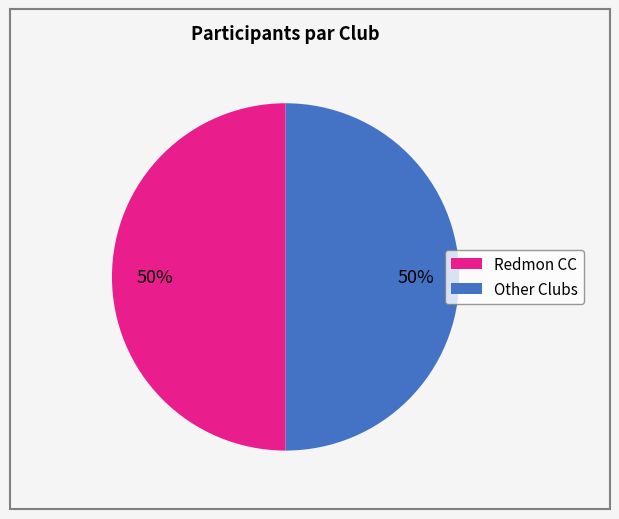

Do Redmon CC and Other Clubs together represent more than half of the pie?

Yes